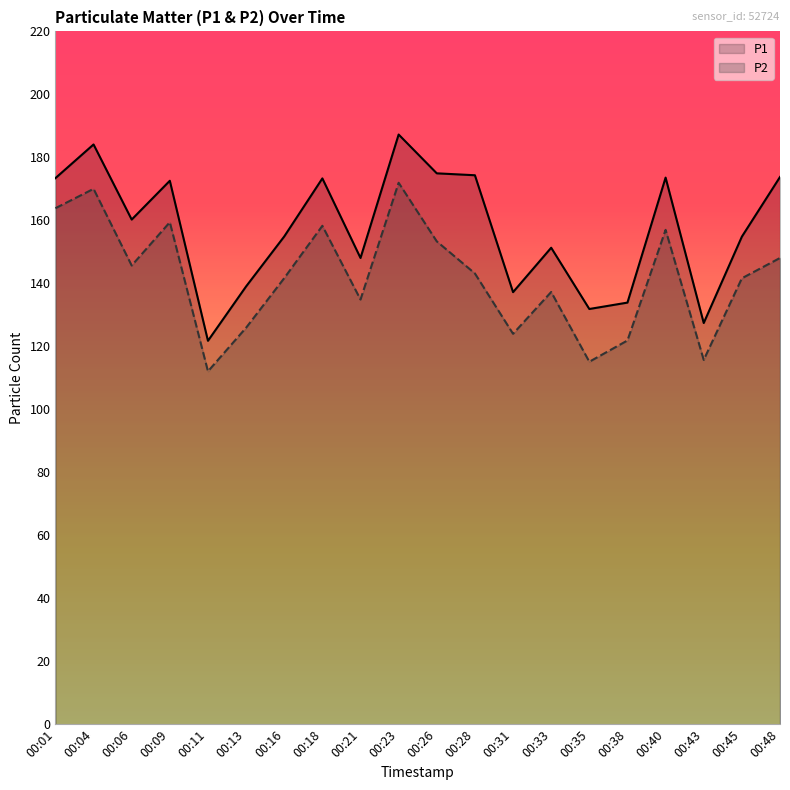

In P1, how many points are lower than both neighbors (excluding endpoints)?

6